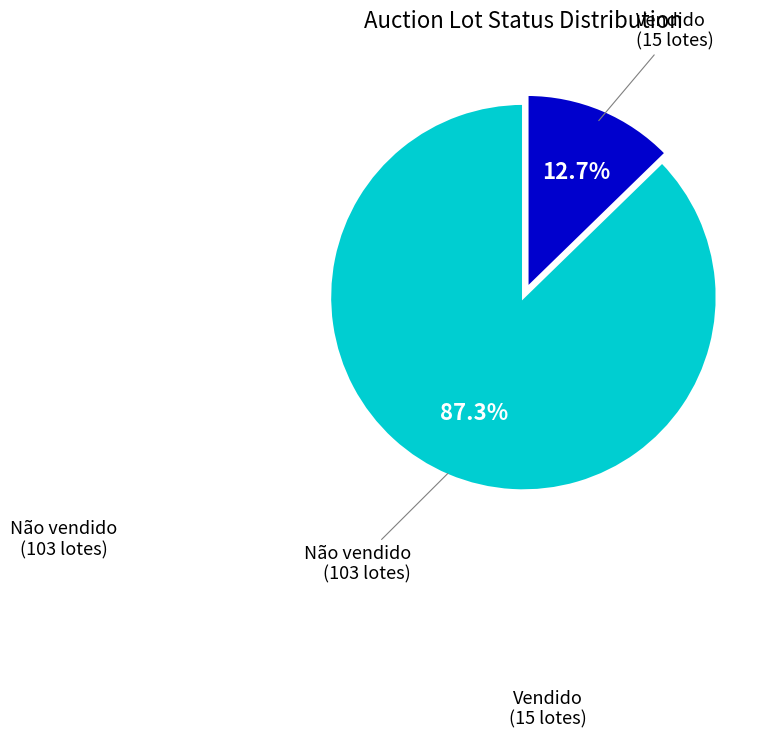

Does any single category account for the majority?

Yes